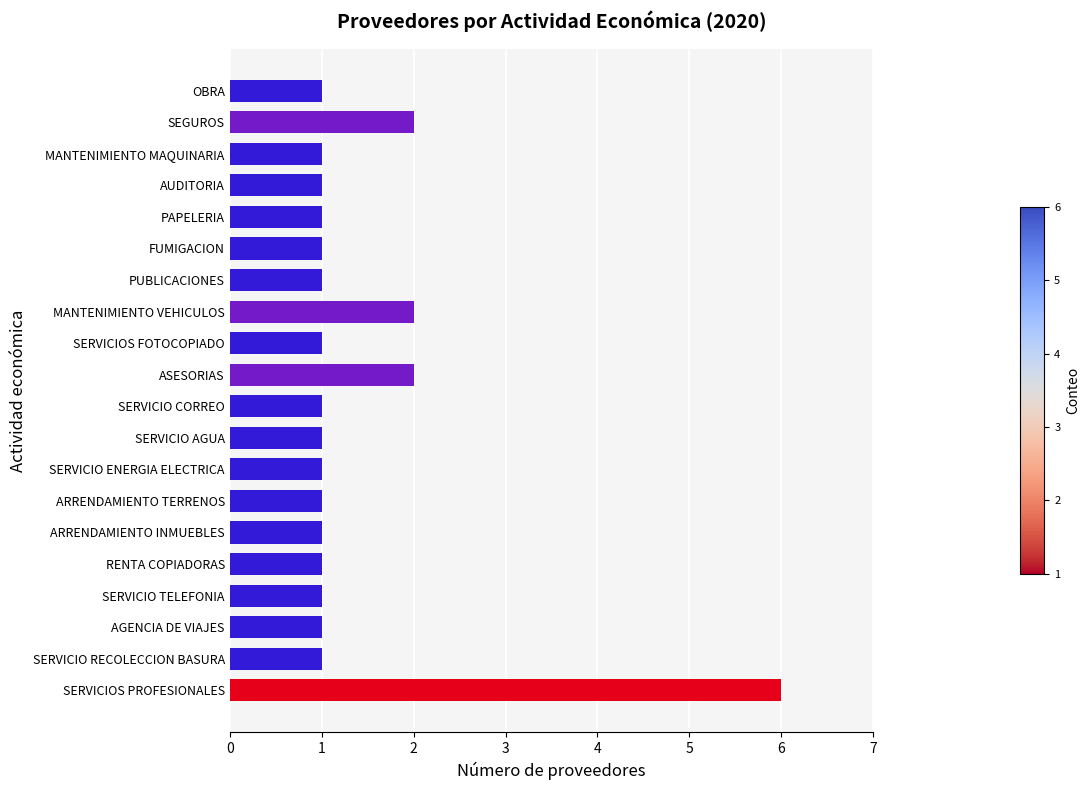

What is the sum of all values?

28